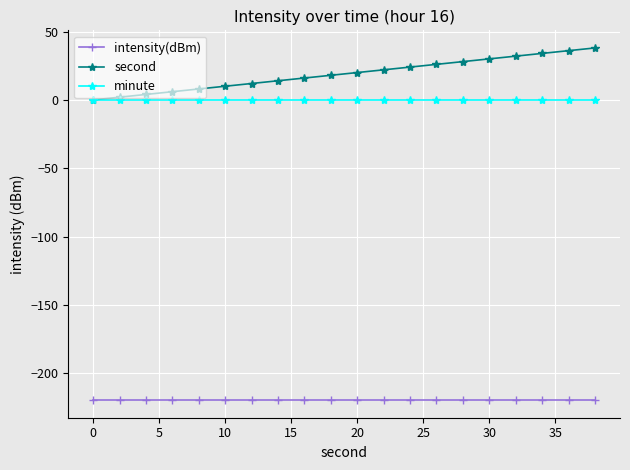

Which series has the largest total across all categories?

second